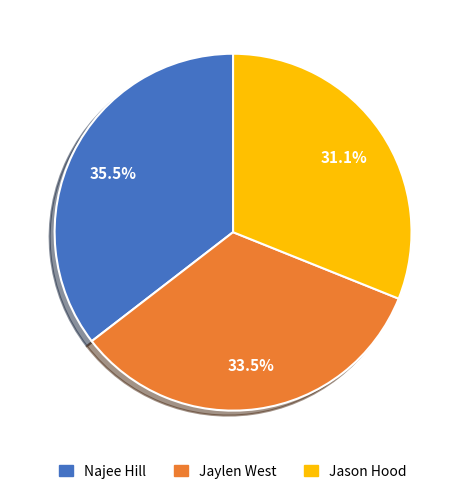

Does Najee Hill account for over 50% of the chart?

No